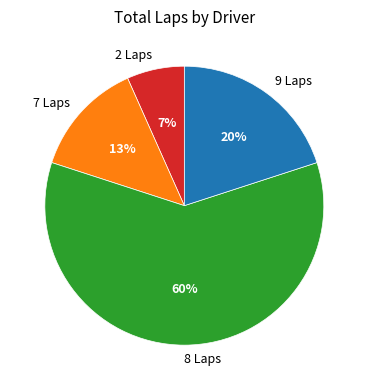

Rank the categories by value from highest to lowest.

8 Laps, 9 Laps, 7 Laps, 2 Laps